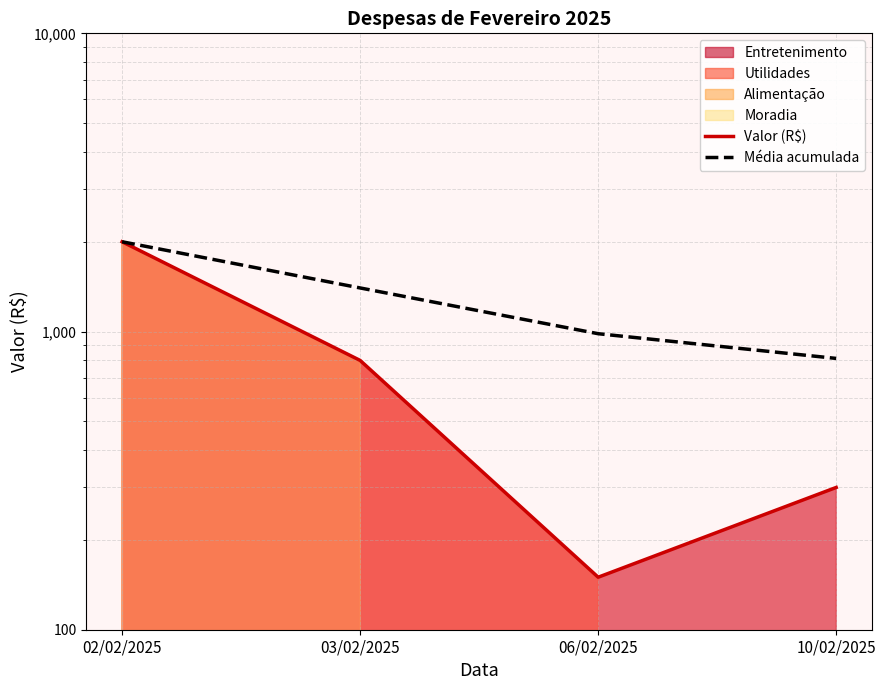

Is it true that Média acumulada equals 170.3 at 10/02/2025?

False